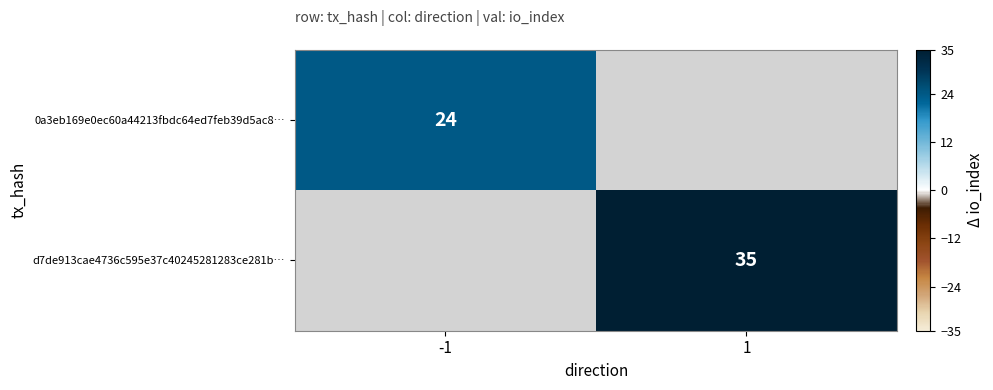

The value of d7de913cae4736c595e37c40245281283ce281b… at 1 is 63.0. True or false?

False